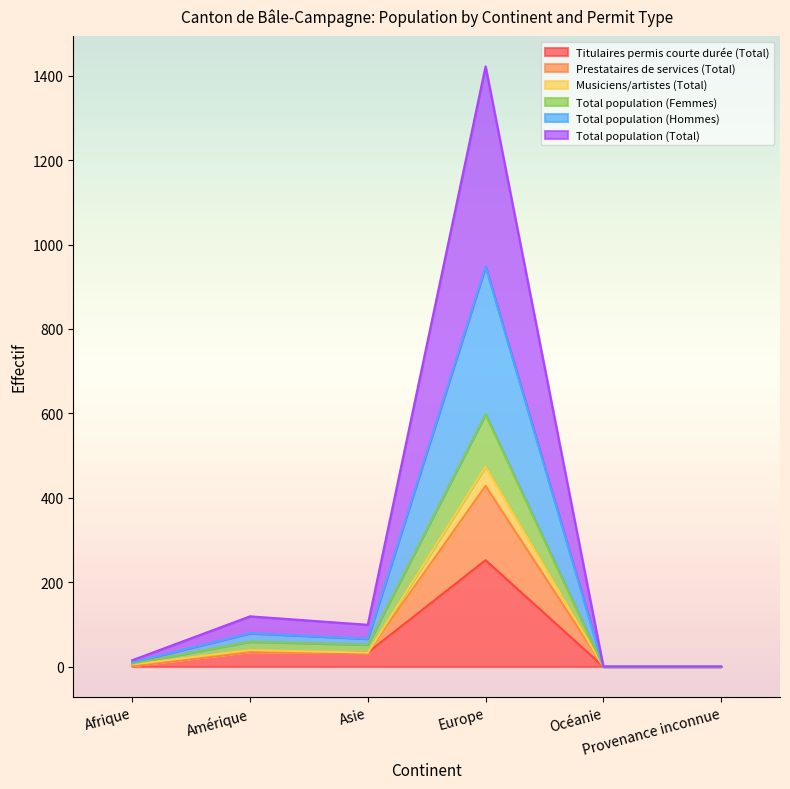

True or false: Prestataires de services (Total) has a value of 33 at Asie.

True